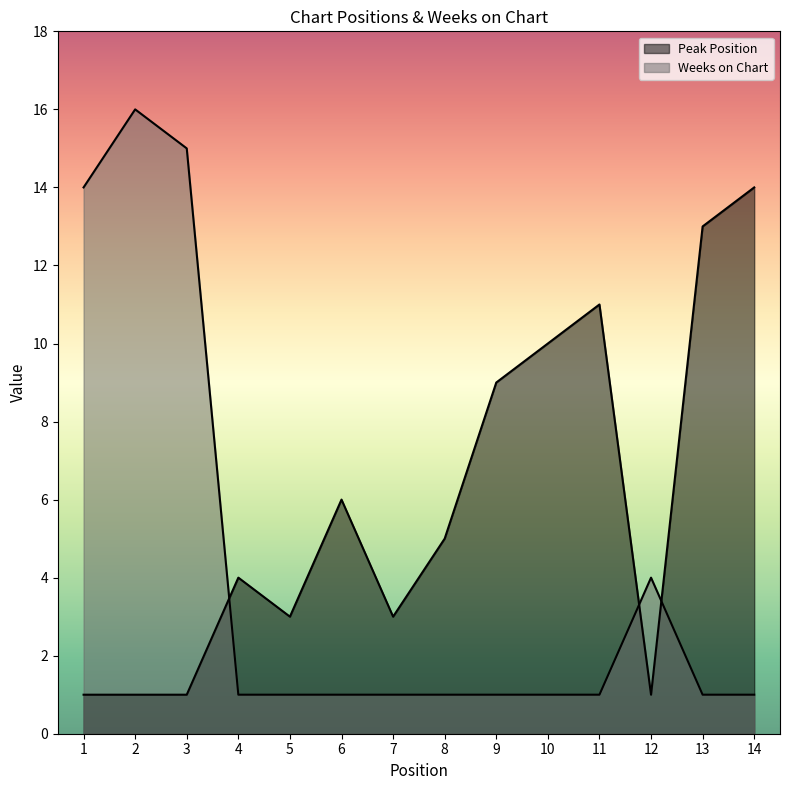

How many lines are shown in the chart?

2